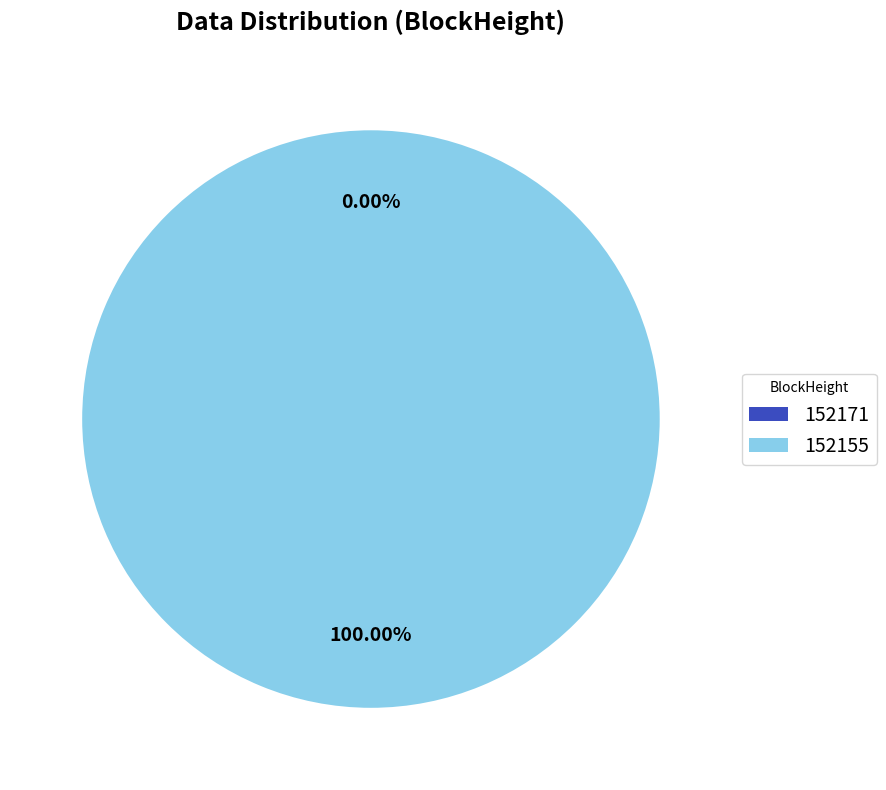

Which category has the smallest portion of the pie?

152171